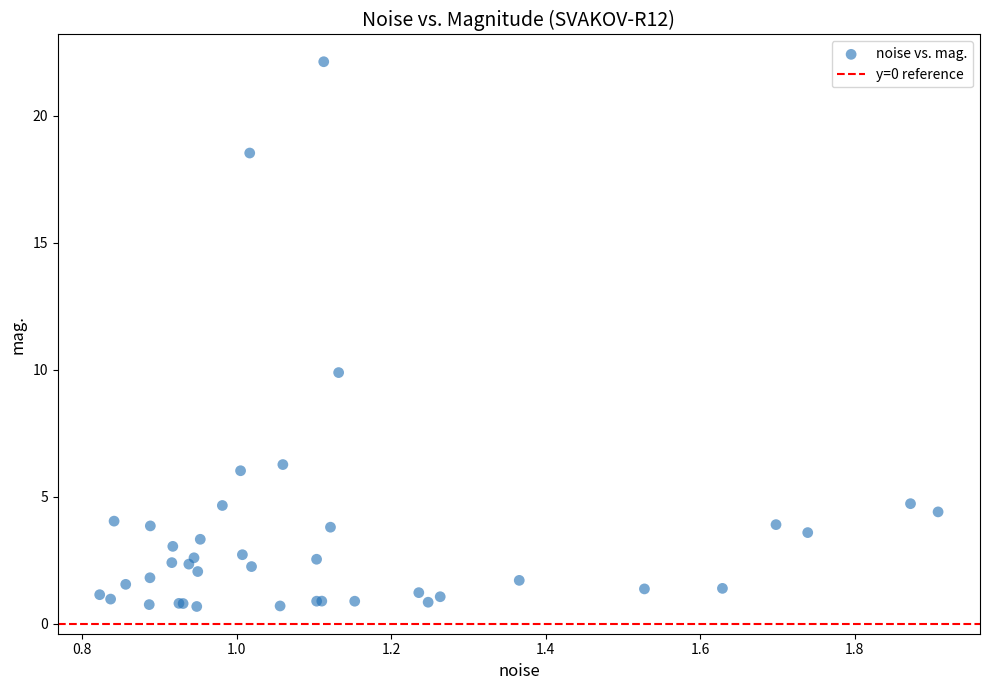

What Y value in the scatter plot is closest to 11?

9.9